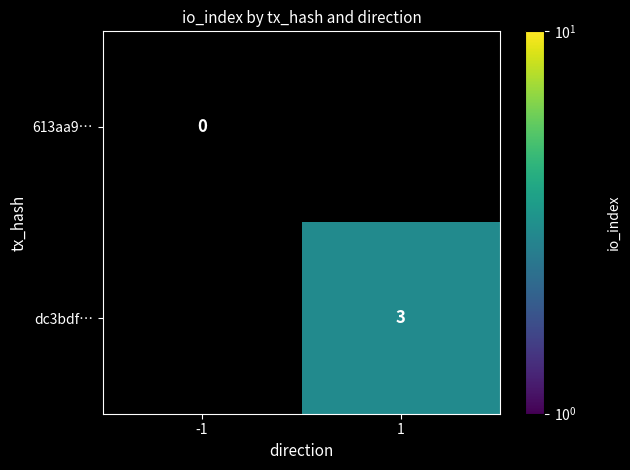

The dc3bdf… series shows 2 at 1. True or false?

False